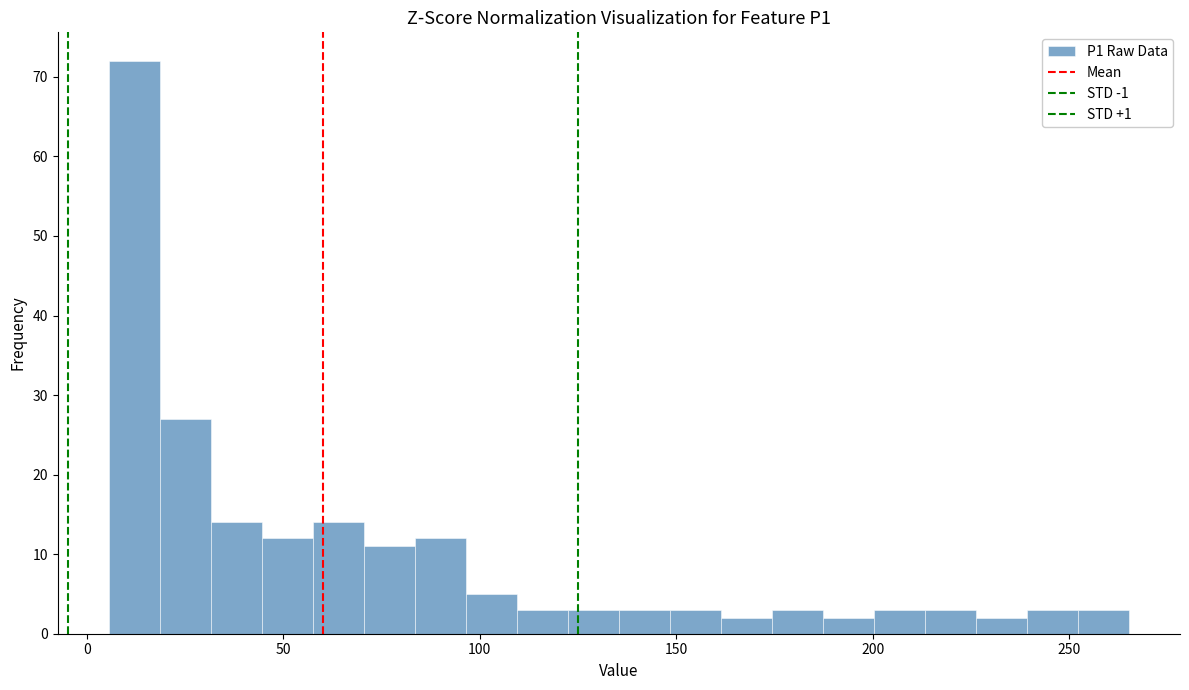

Read against the x-axis, roughly where is the centre of the tallest bar?

10